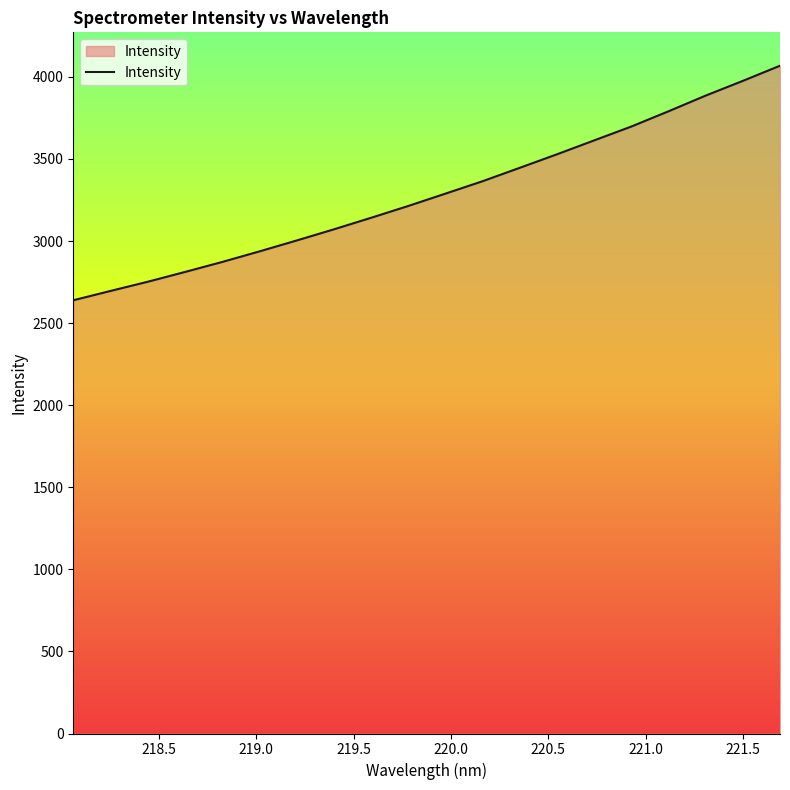

What is the smallest value displayed?

2639.0